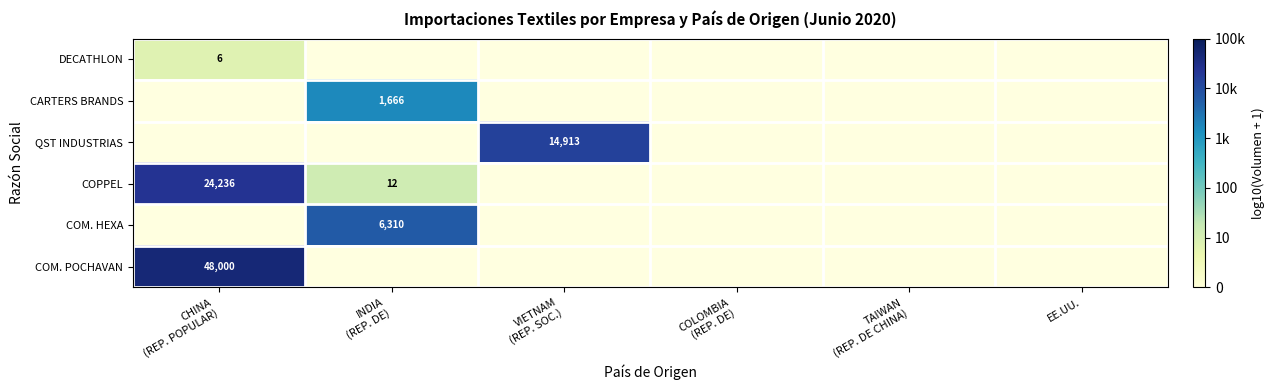

What is the difference between the highest and lowest values at CHINA
(REP. POPULAR)?

3.8